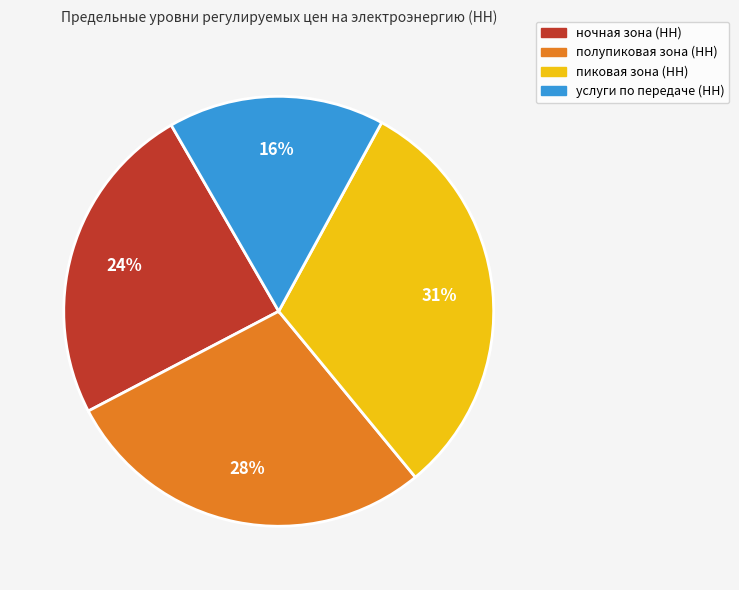

Between услуги по передаче (НН) and пиковая зона (НН), which is larger?

пиковая зона (НН)